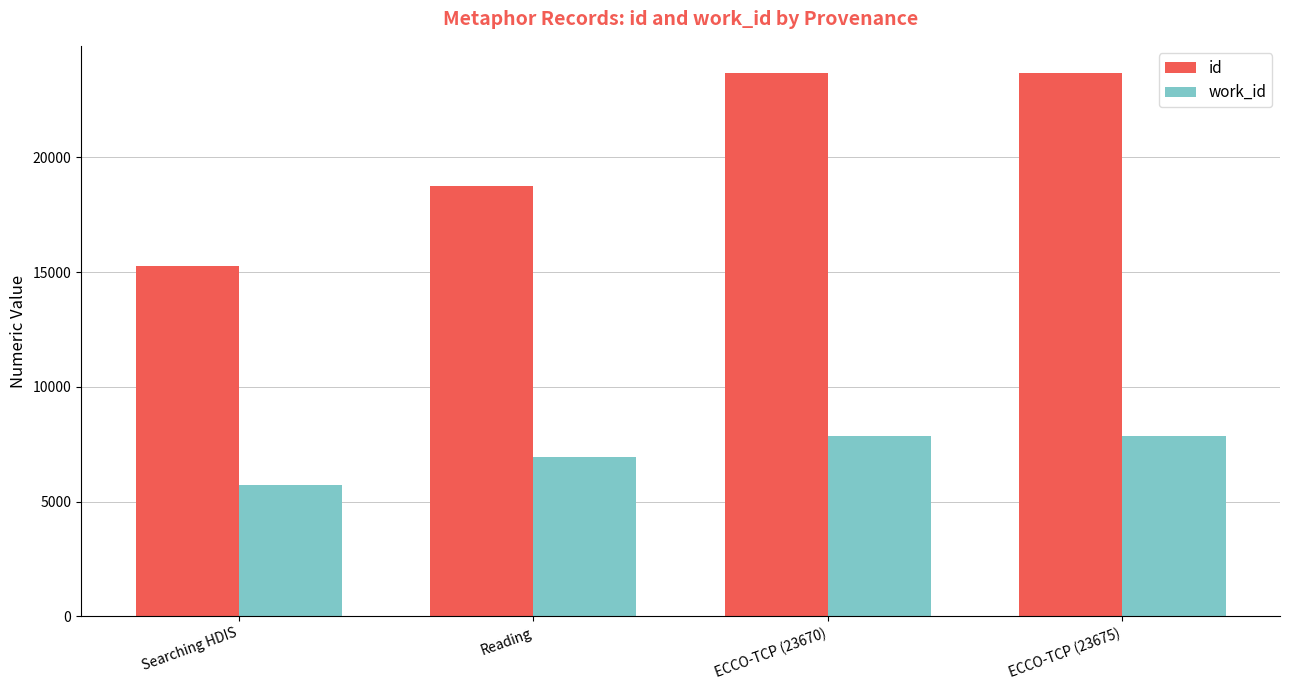

What is the sum of the work_id values at ECCO-TCP (23675) and Searching HDIS?

13570